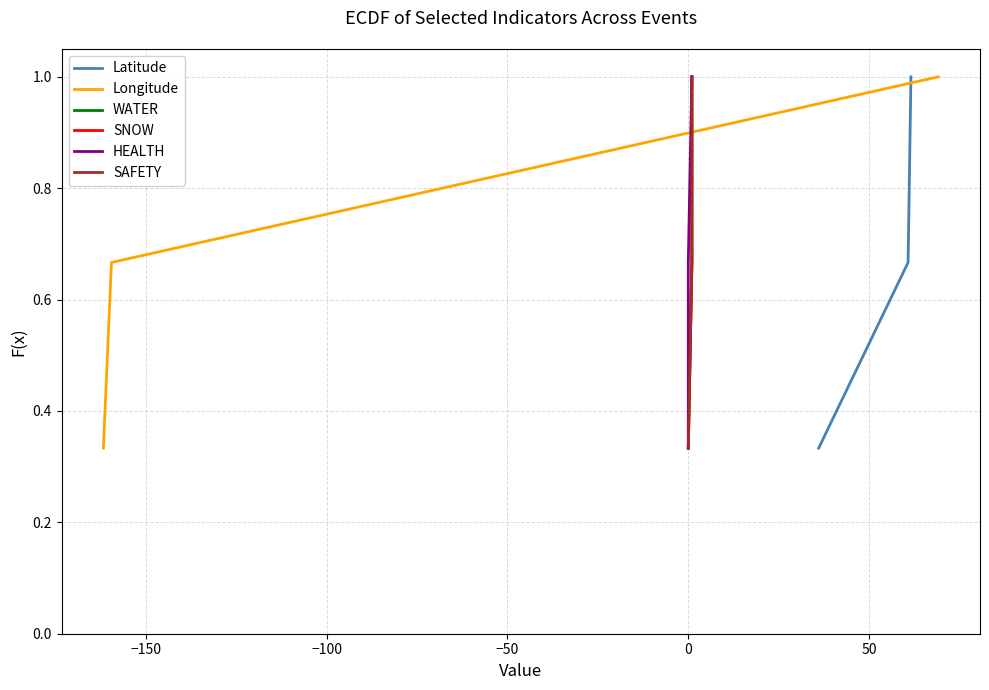

What is the highest value of the Latitude series?

1.0